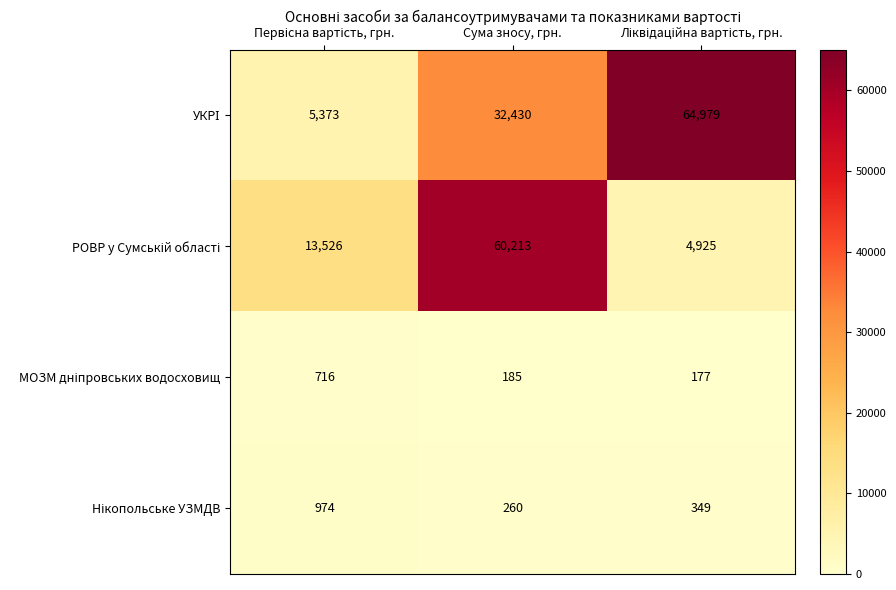

How many series are shown in this chart?

4